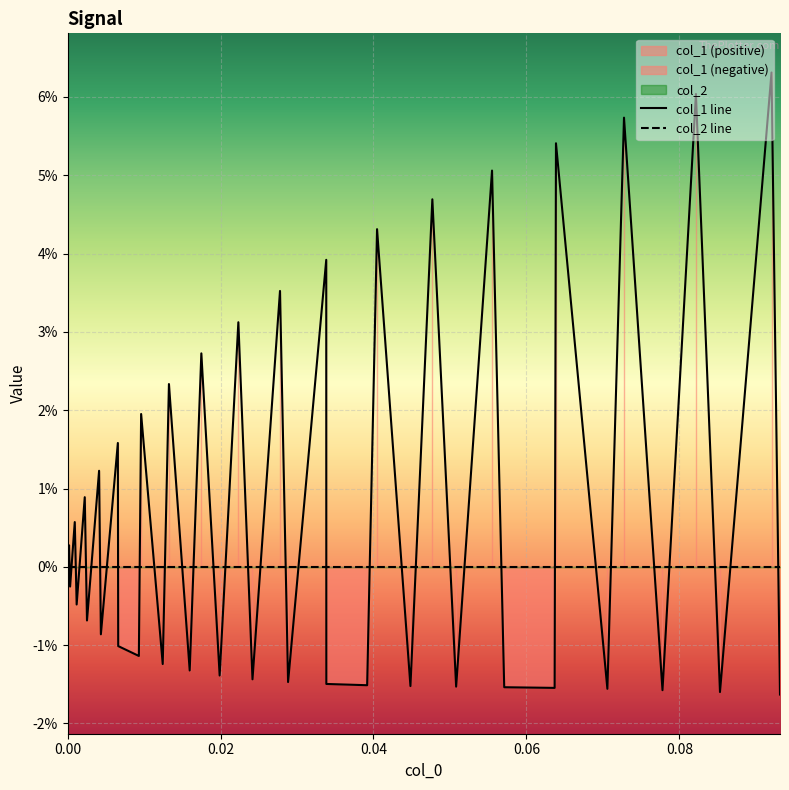

Which series has the largest total across all categories?

col_1 line